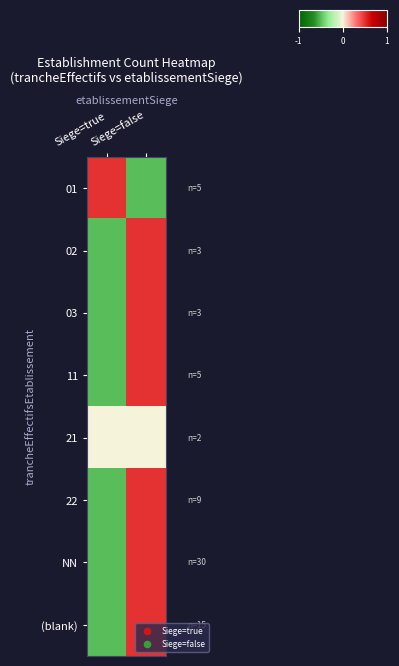

What is the maximum value shown in the chart?

1